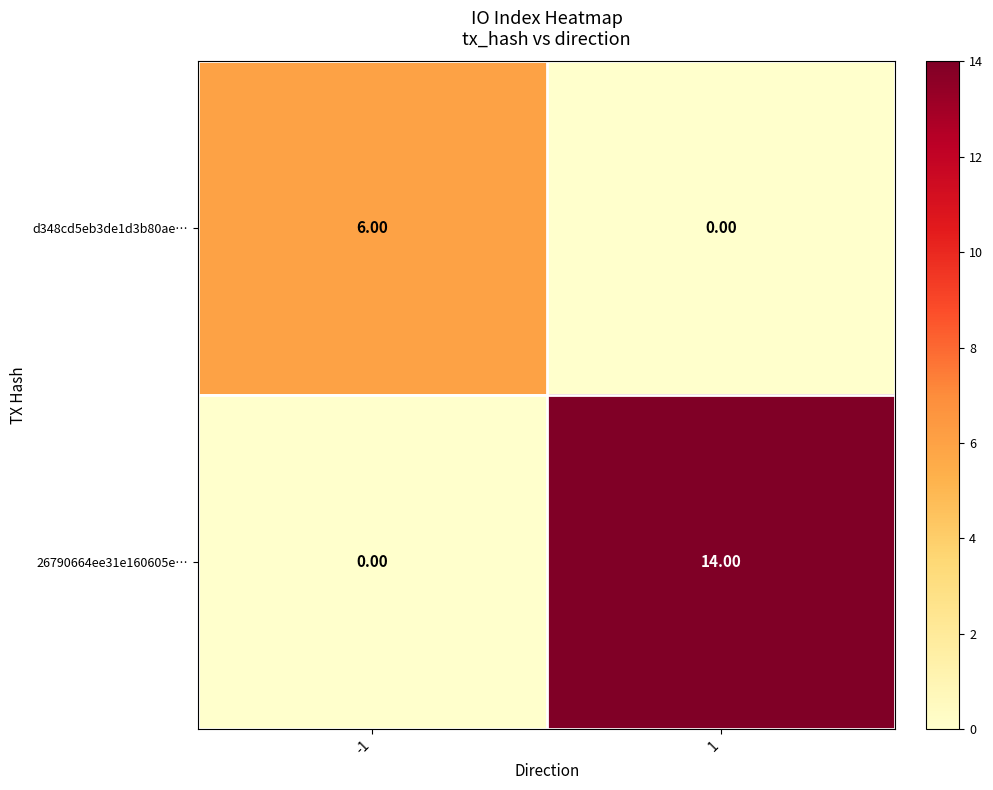

Which series changed the most between -1 and 1?

26790664ee31e160605e…